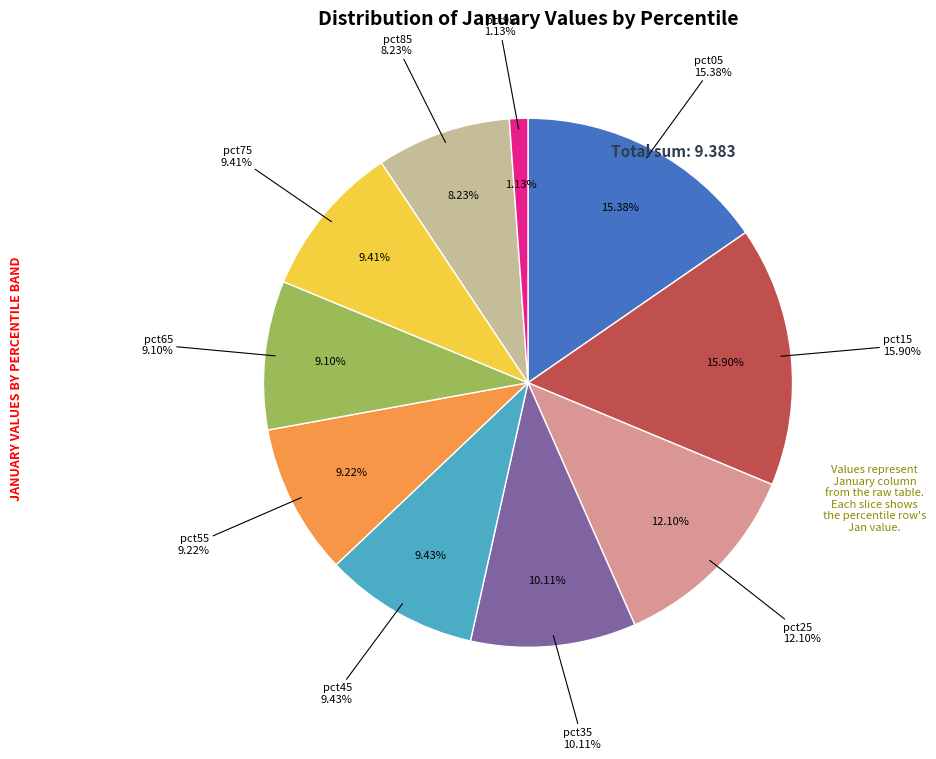

To the nearest percent, what percentage of the pie is pct75?

9%